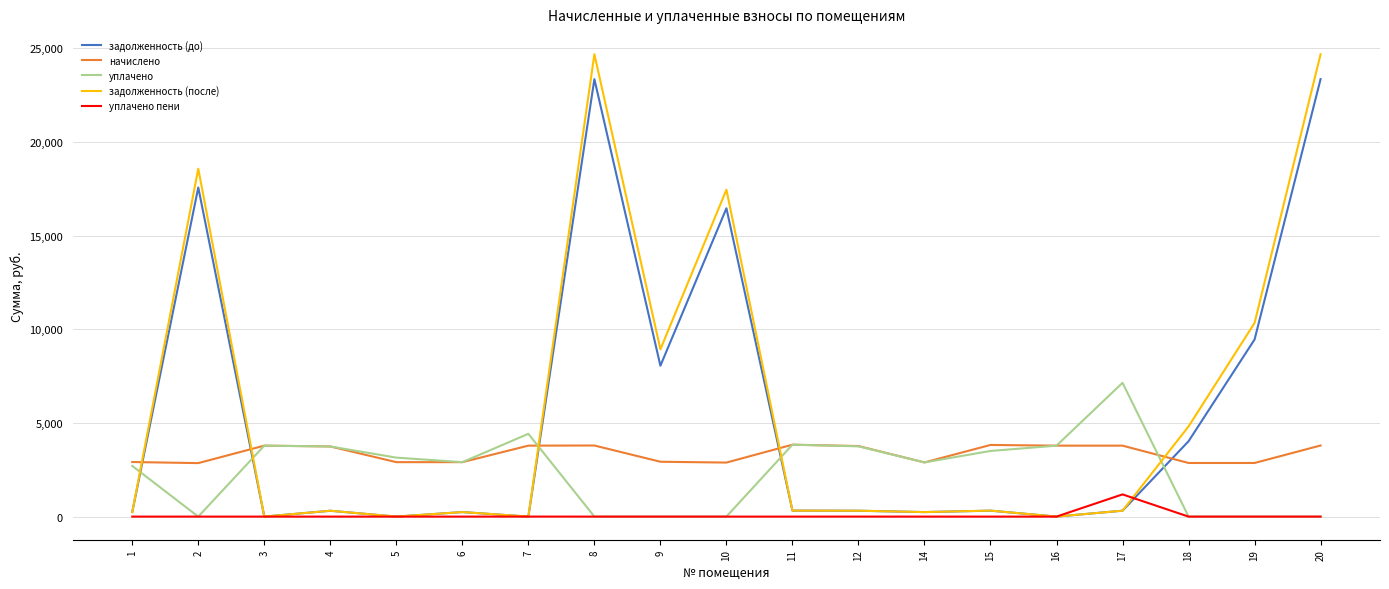

Rank the series by their maximum value, from lowest to highest.

уплачено пени, начислено, уплачено, задолженность (до), задолженность (после)